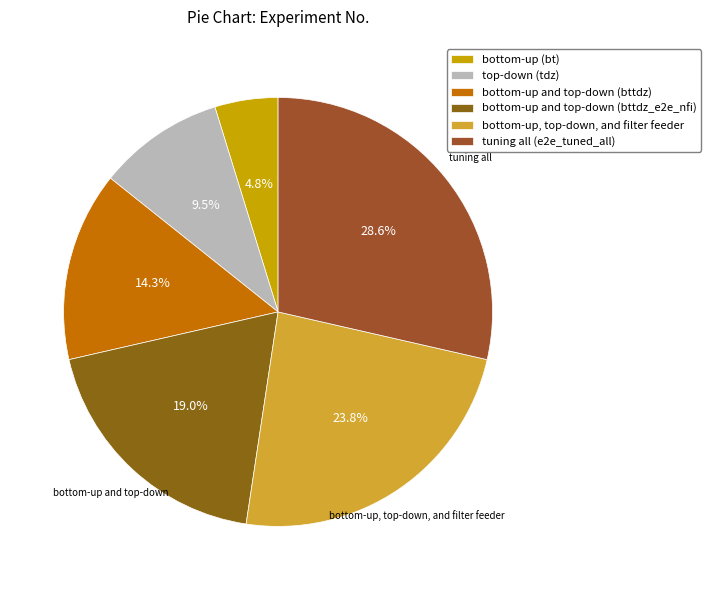

Which category has the smallest portion of the pie?

bottom-up (bt)